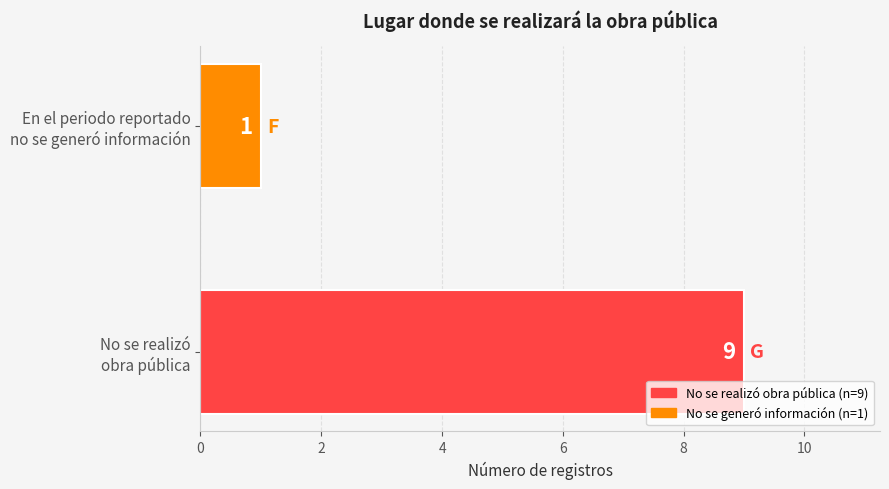

What is the greatest value displayed?

9